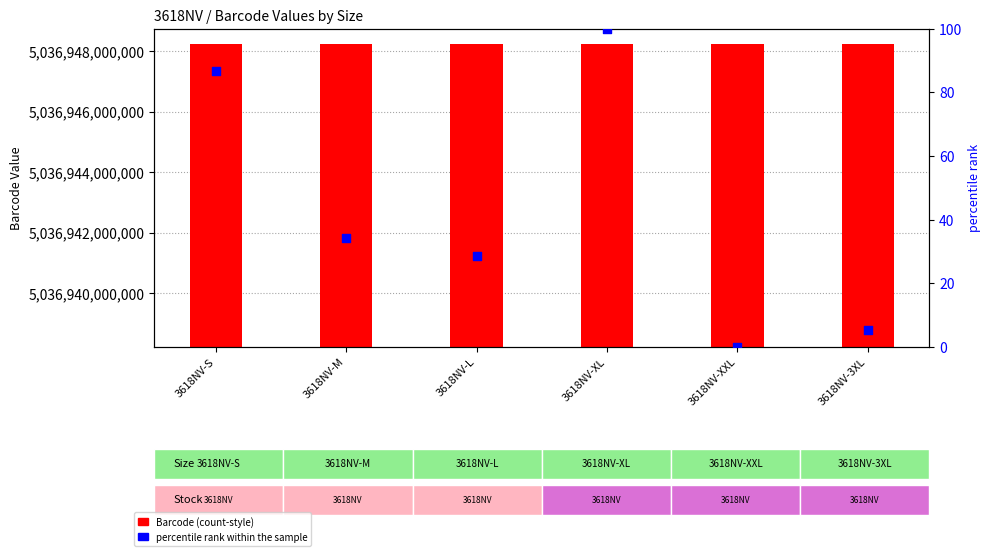

At which category is the sum across all series the highest?

3618NV-XL